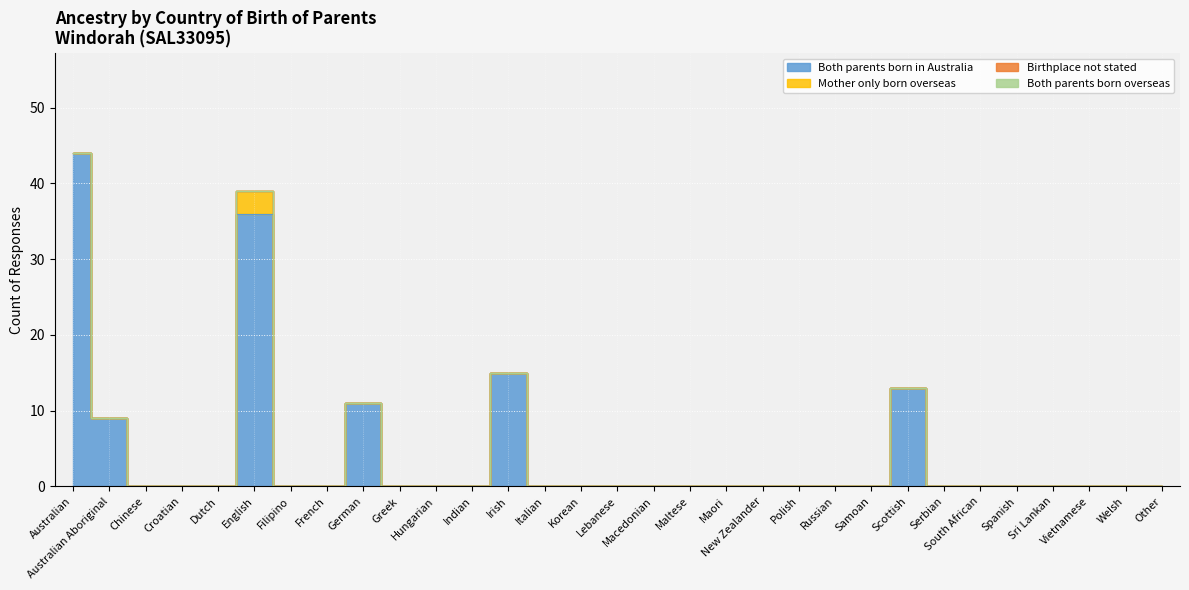

True or false: Both parents born in Australia and Both parents born overseas cross at least once.

False